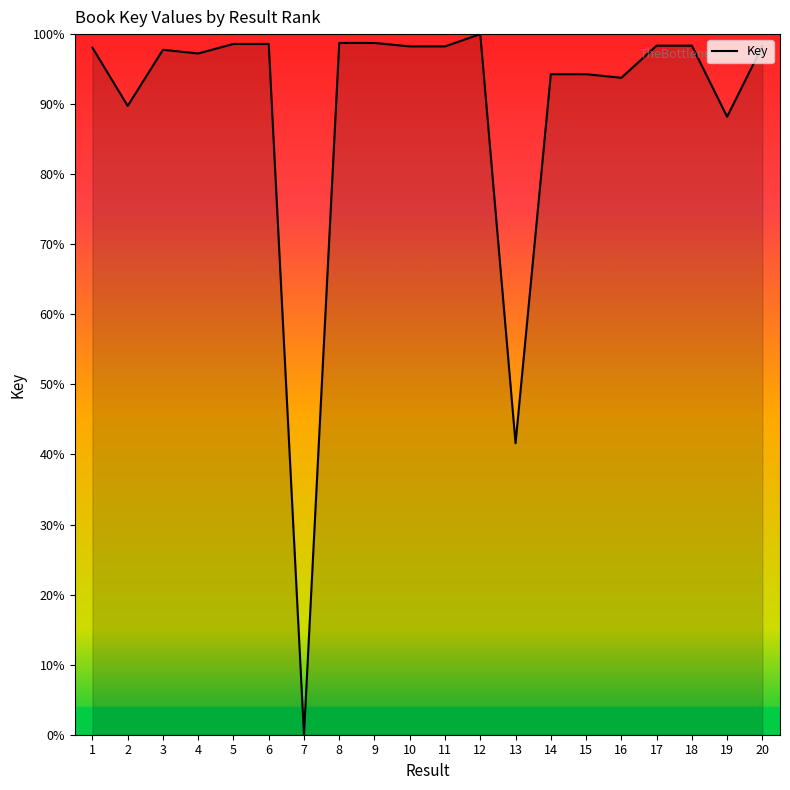

What is the change in value from 17 to 19?

-10.1